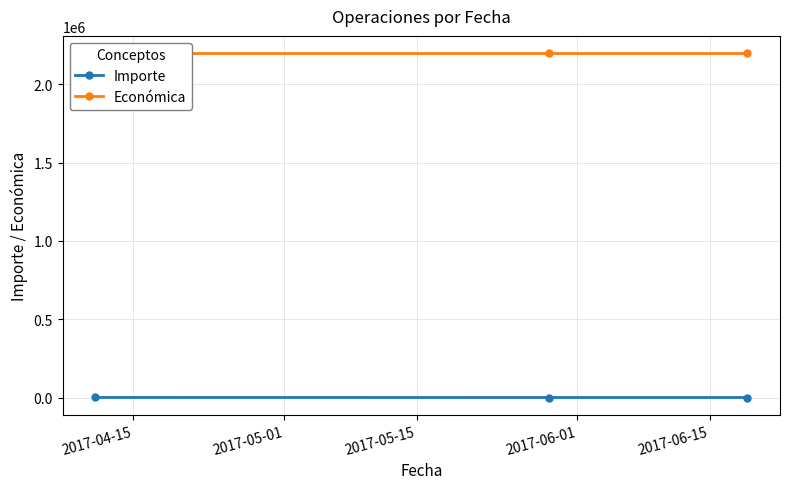

Is it true that Importe equals 51.8 at 2017-05-15?

False